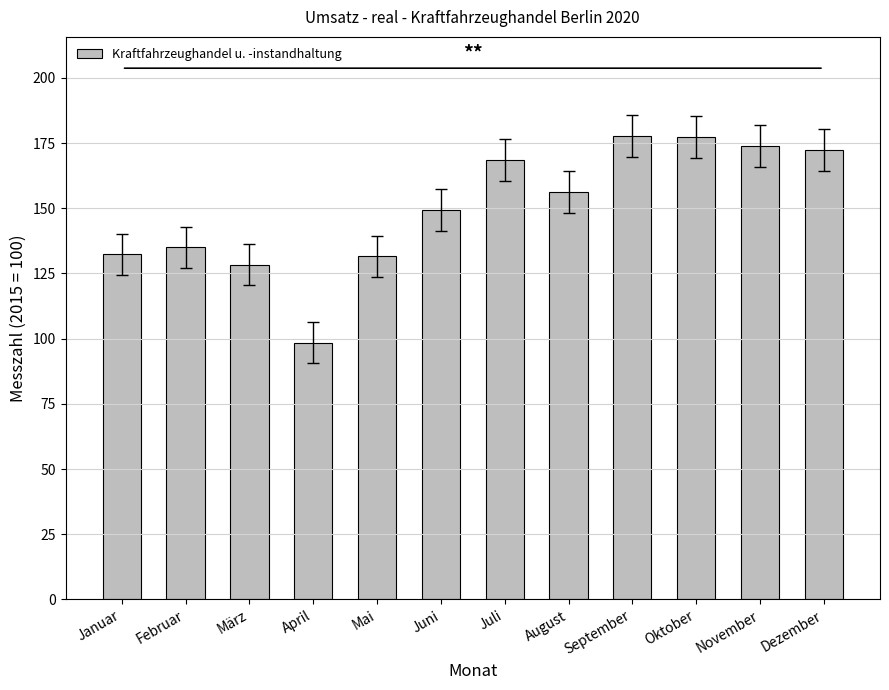

The value at April is 98.5. True or false?

True